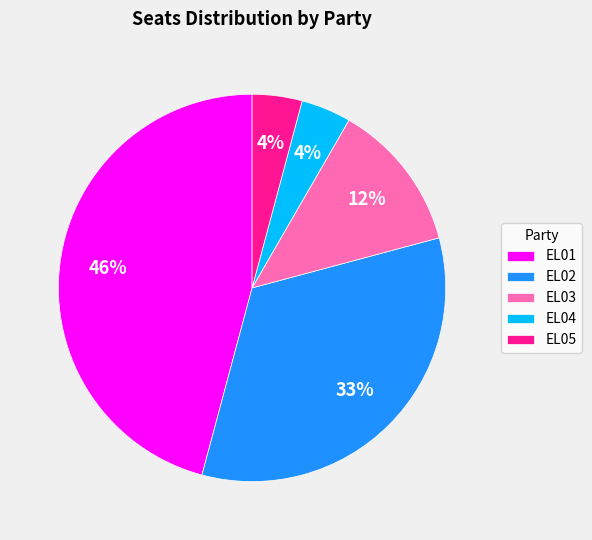

Between EL01 and EL04, which is larger?

EL01